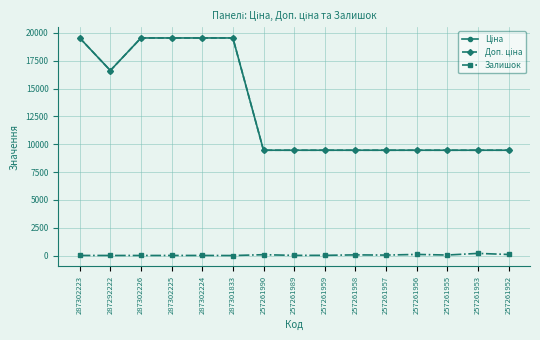

List the series in order of their peak value, lowest first.

Залишок, Ціна, Доп. ціна